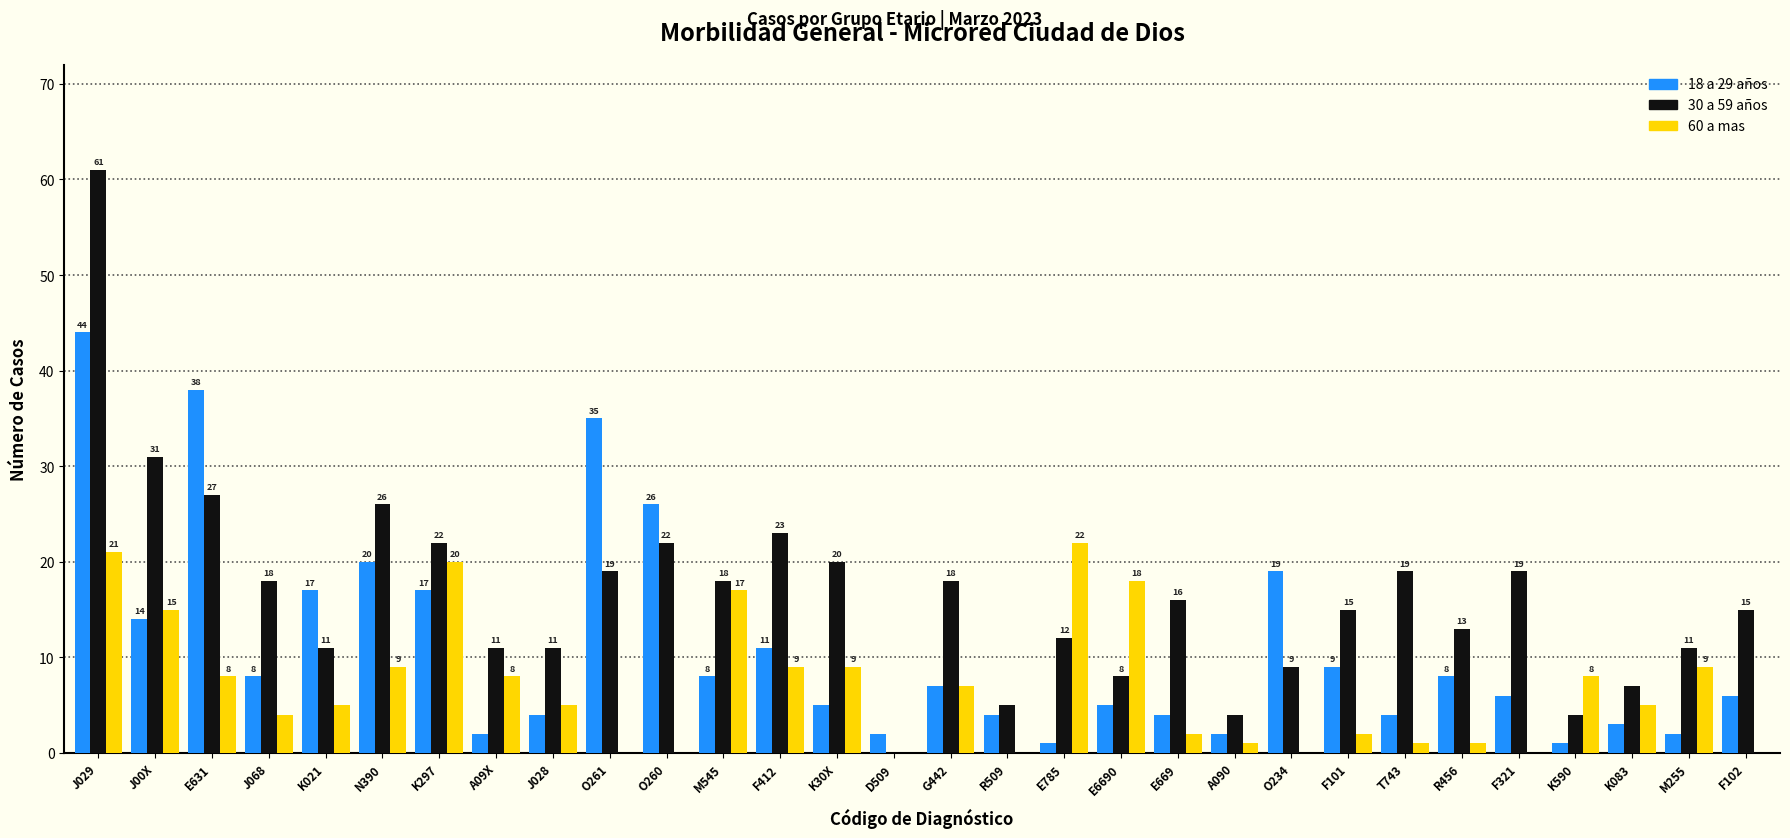

Reading left to right, what are all the values shown in this chart?

18 a 29 años: J029=44	J00X=14	E631=38	J068=8	K021=17	N390=20	K297=17	A09X=2	J028=4	O261=35	O260=26	M545=8	F412=11	K30X=5	D509=2	G442=7	R509=4	E785=1	E6690=5	E669=4	A090=2	O234=19	F101=9	T743=4	R456=8	F321=6	K590=1	K083=3	M255=2	F102=6
30 a 59 años: J029=61	J00X=31	E631=27	J068=18	K021=11	N390=26	K297=22	A09X=11	J028=11	O261=19	O260=22	M545=18	F412=23	K30X=20	D509=0	G442=18	R509=5	E785=12	E6690=8	E669=16	A090=4	O234=9	F101=15	T743=19	R456=13	F321=19	K590=4	K083=7	M255=11	F102=15
60 a mas: J029=21	J00X=15	E631=8	J068=4	K021=5	N390=9	K297=20	A09X=8	J028=5	O261=0	O260=0	M545=17	F412=9	K30X=9	D509=0	G442=7	R509=0	E785=22	E6690=18	E669=2	A090=1	O234=0	F101=2	T743=1	R456=1	F321=0	K590=8	K083=5	M255=9	F102=0